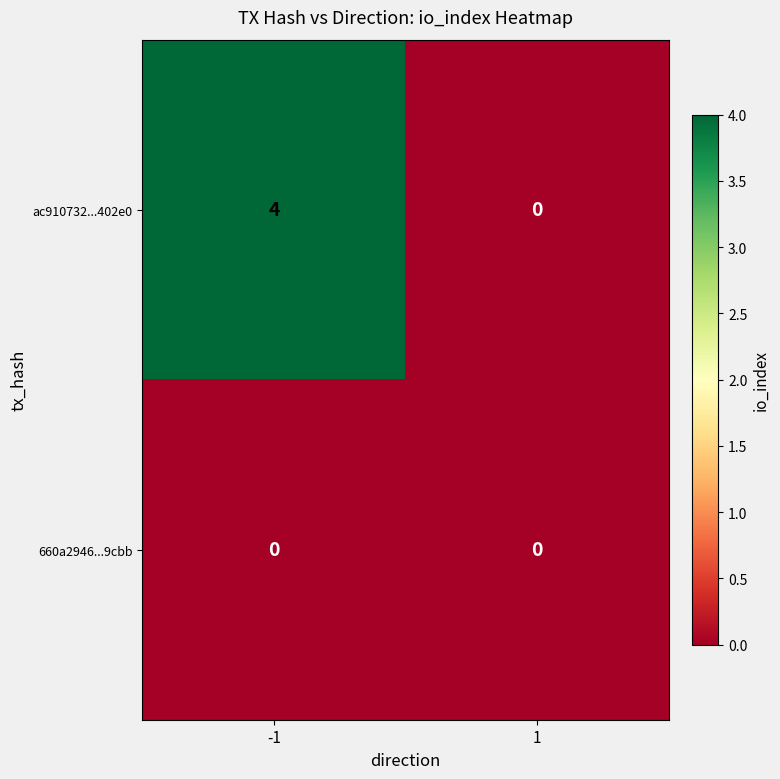

The value of ac910732...402e0 at -1 is 4. True or false?

True